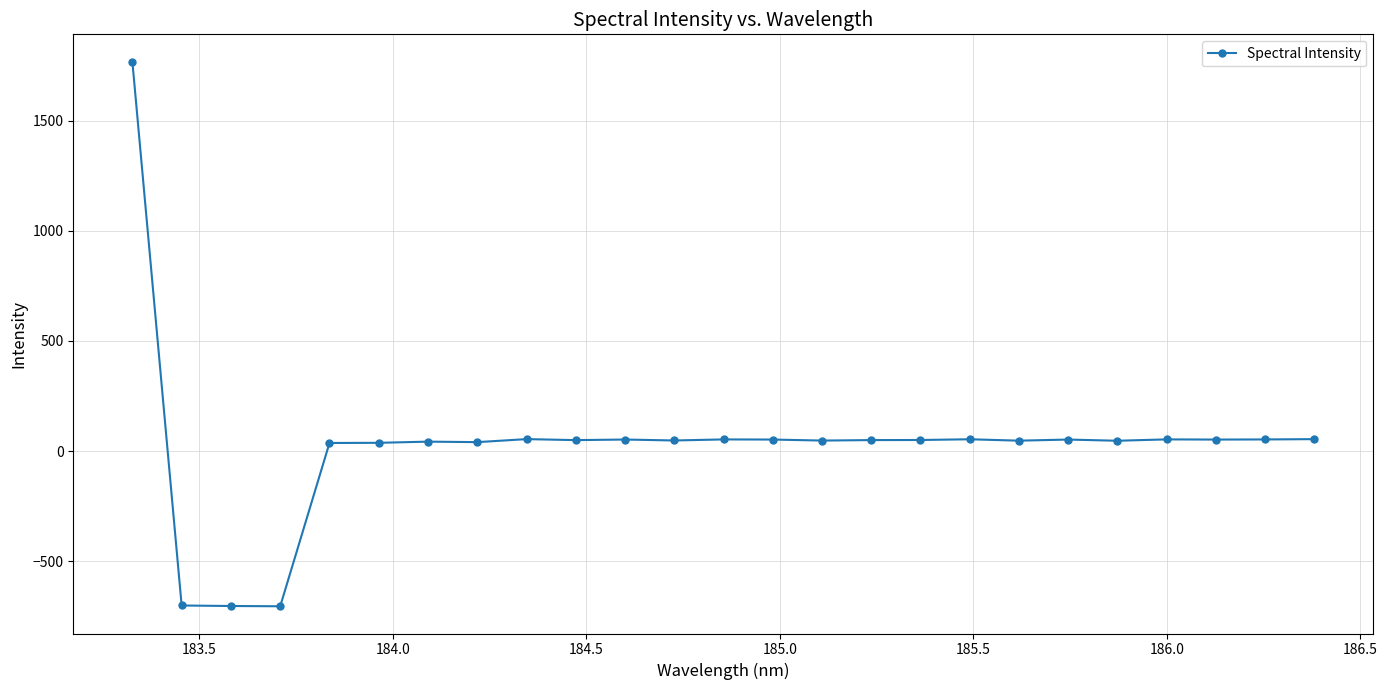

What is the smallest value displayed?

-703.7